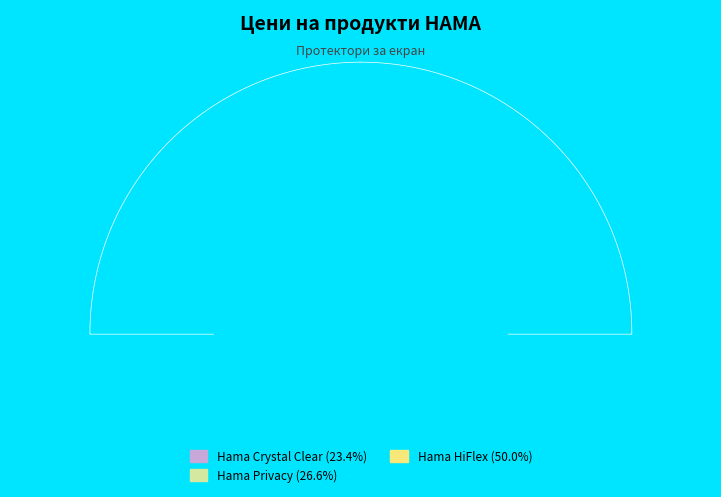

To the nearest percent, what is the combined percentage of Hama Privacy and Hama Crystal Clear?

50%